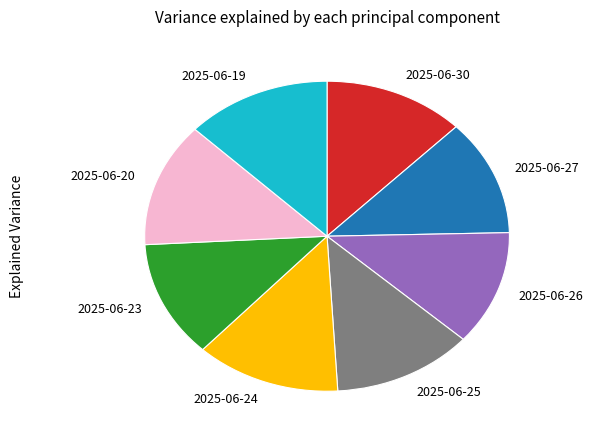

Is it true that 2025-06-26 is 17% of the pie?

False